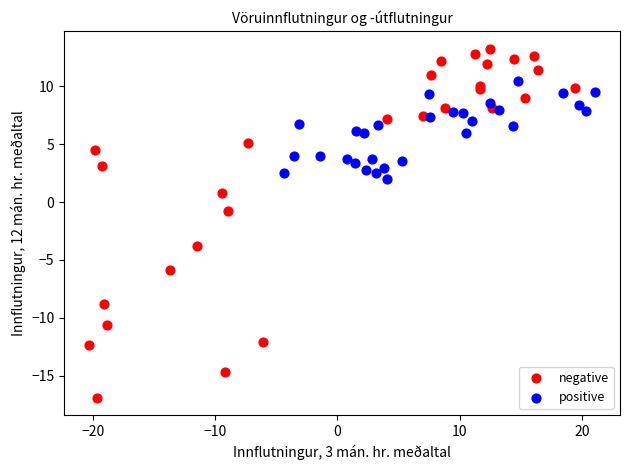

Which series has the widest spread of Y values?

negative